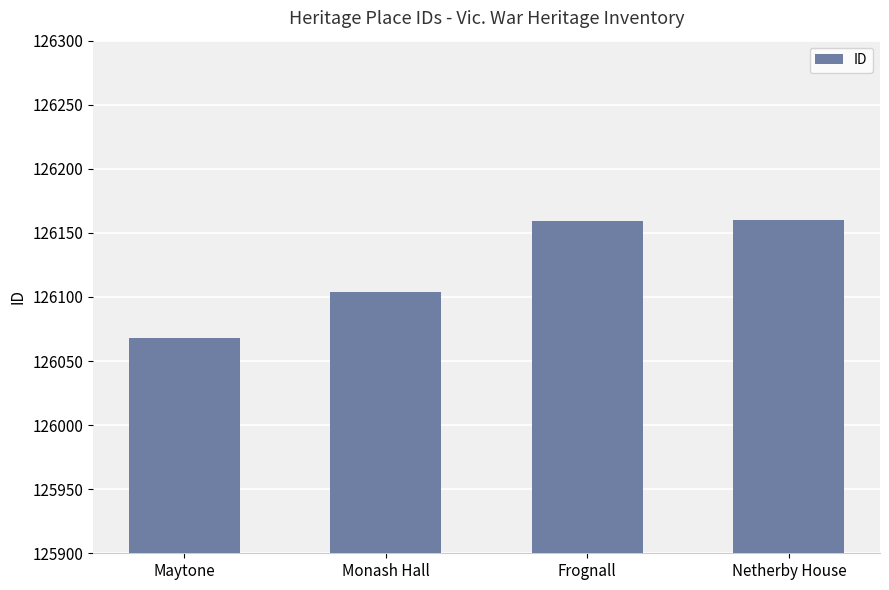

What is the change in value from Monash Hall to Netherby House?

+56